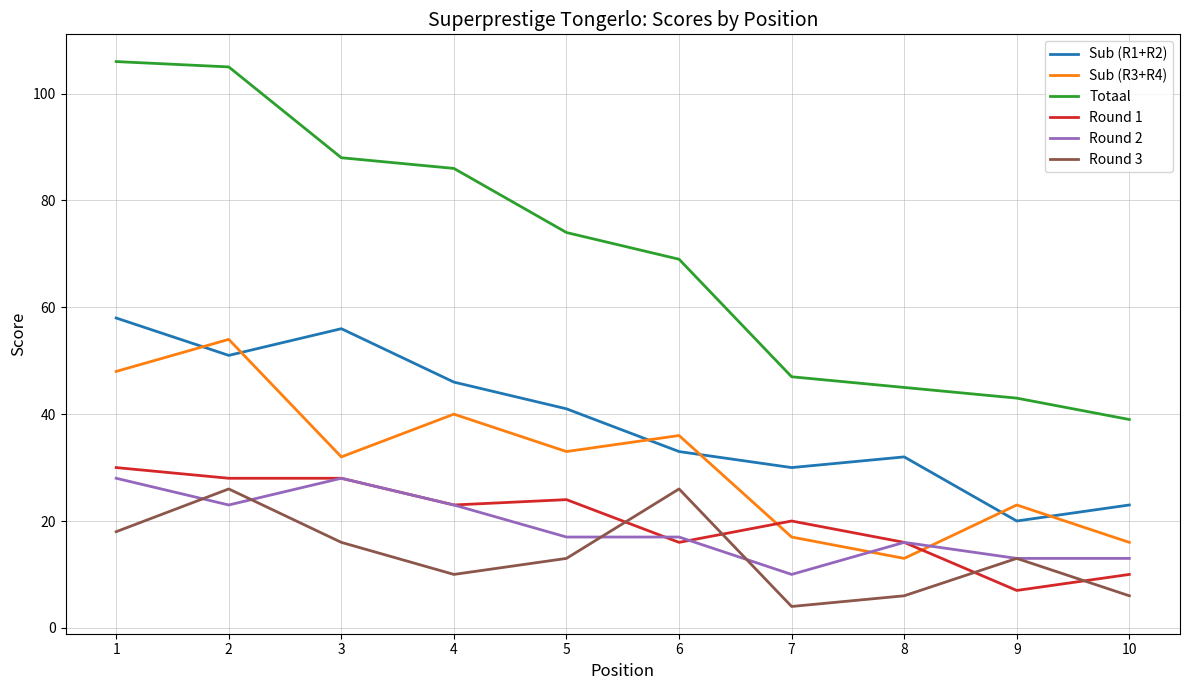

Where does the Sub (R3+R4) series first go above 33?

1